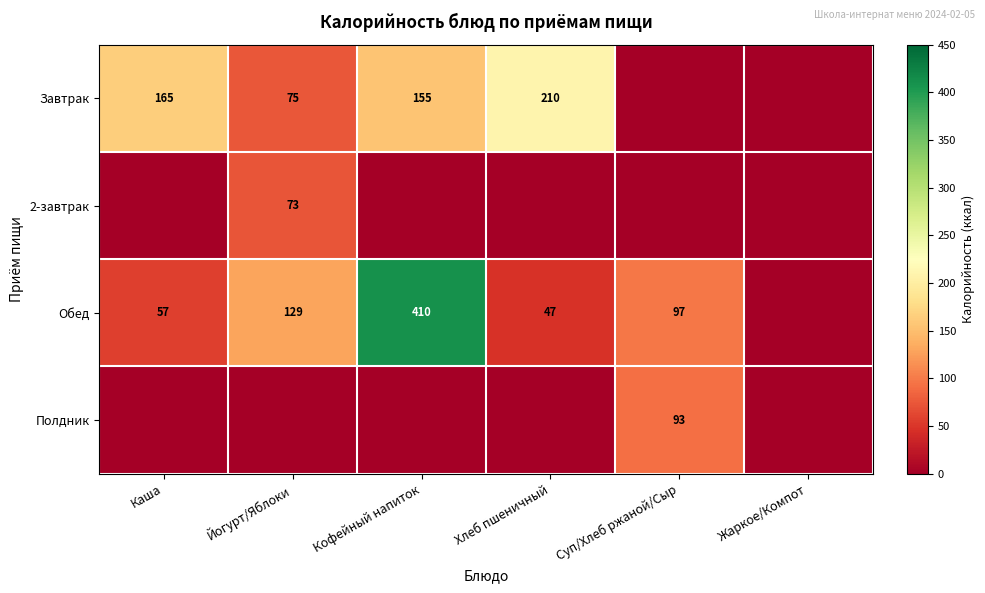

The Обед series shows 18 at Каша. True or false?

False